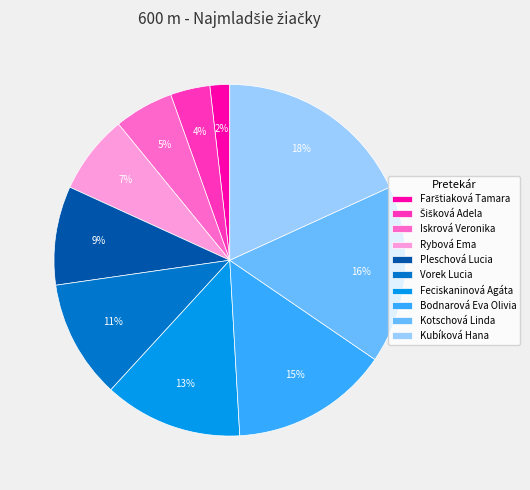

To the nearest percent, what percentage of the pie is Rybová Ema?

7%